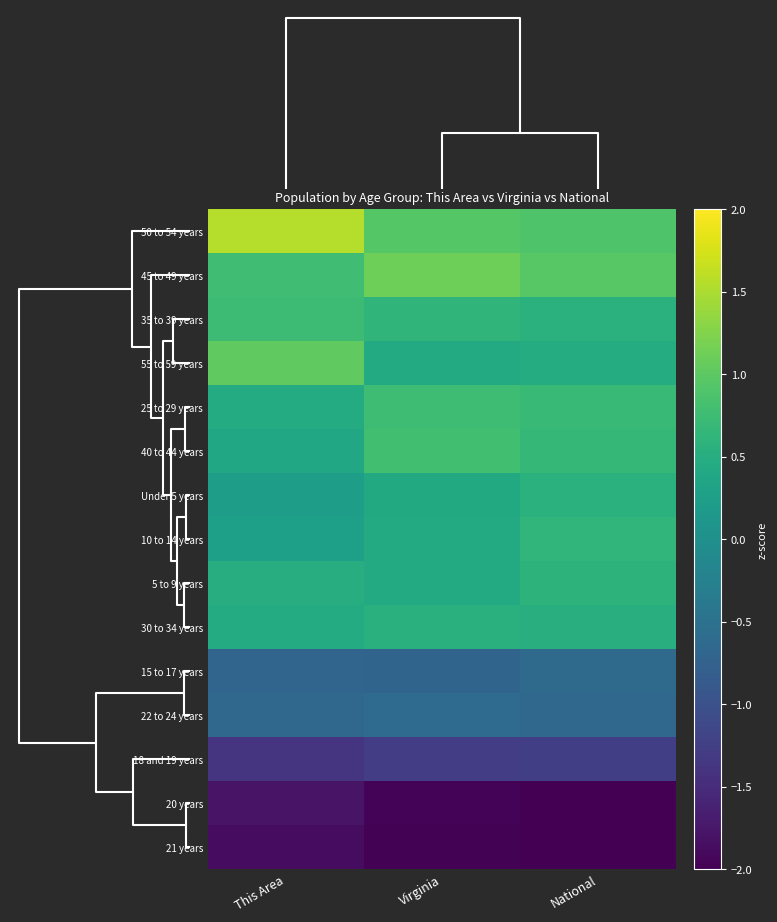

How many data points does each series have?

3